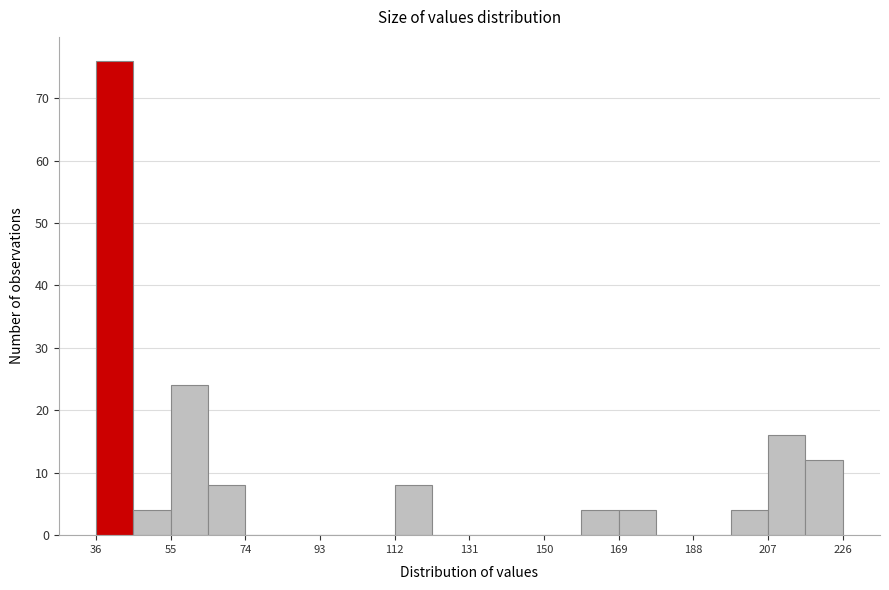

How tall is the bar that spans 170 to 180 on the x-axis? Neither the bar edges nor the heights are printed on the chart, so give them approximately, as read against the axes.

4